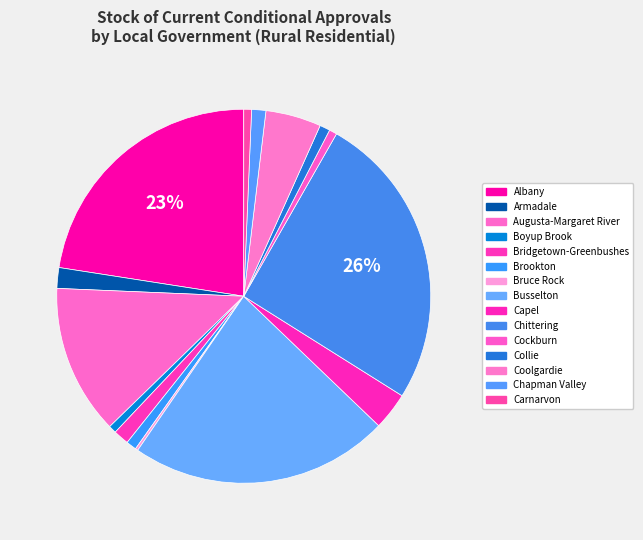

What is the total percentage of Chittering and Augusta-Margaret River?

38.6%